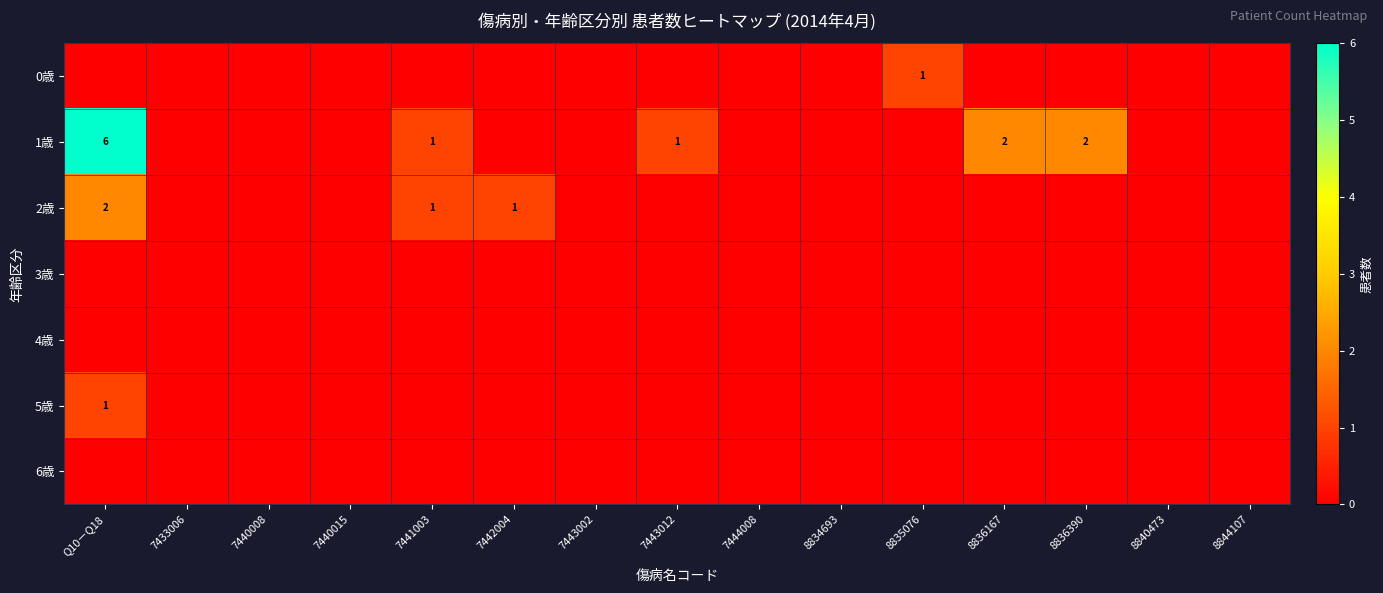

How many 1歳 values are between 0 and 1?

12